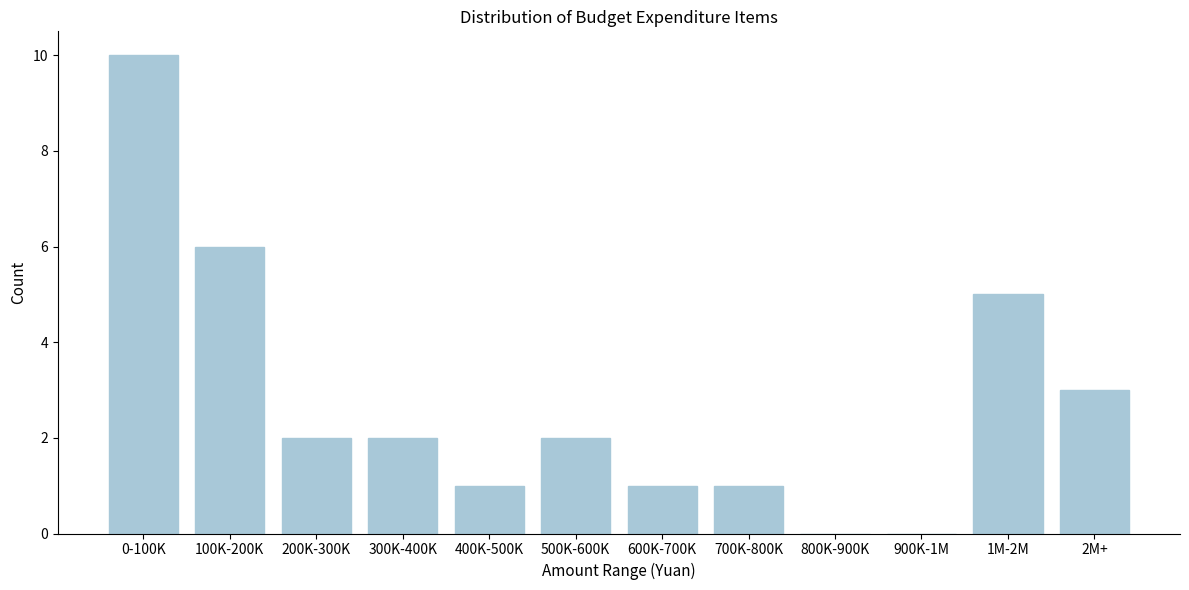

Reading left to right, list all the values displayed in this chart.

0-100K=10	100K-200K=6	200K-300K=2	300K-400K=2	400K-500K=1	500K-600K=2	600K-700K=1	700K-800K=1	800K-900K=0	900K-1M=0	1M-2M=5	2M+=3